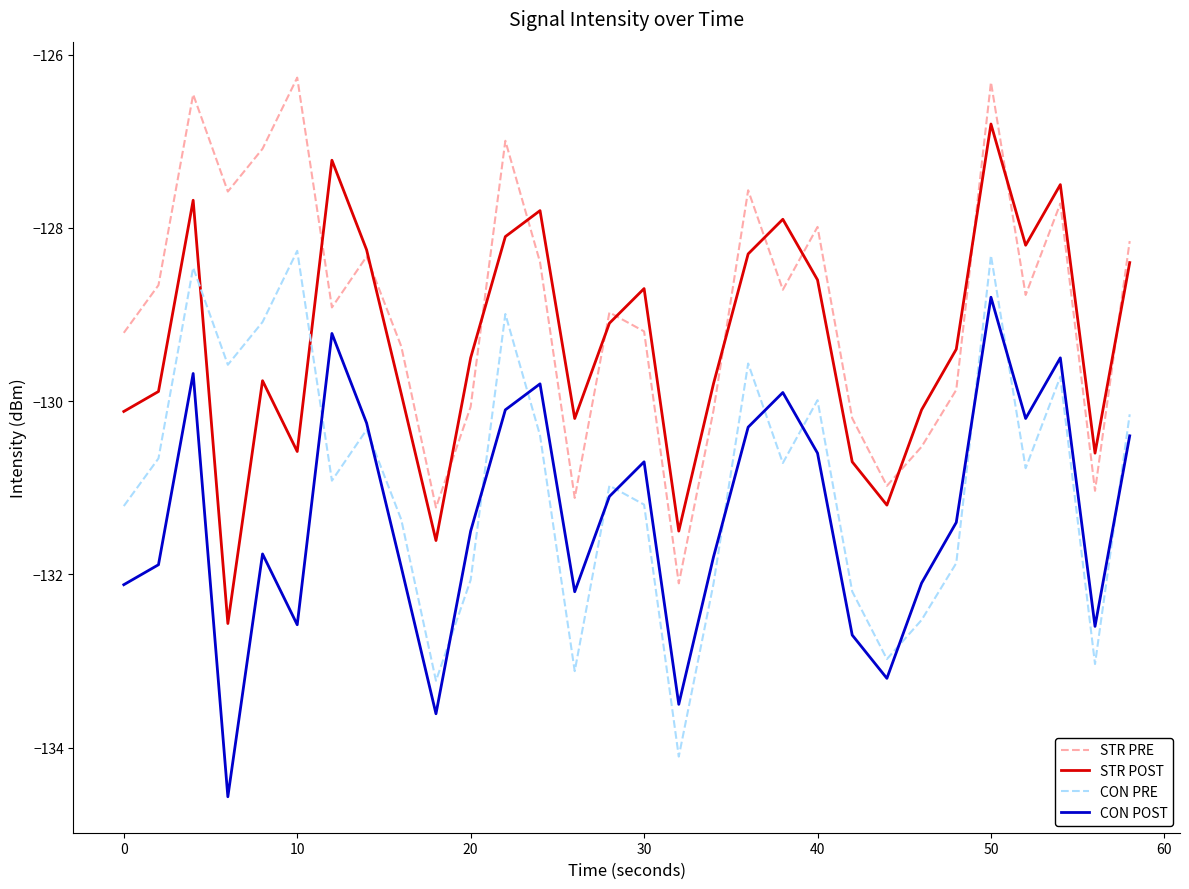

True or false: CON POST and STR PRE cross at least once.

False